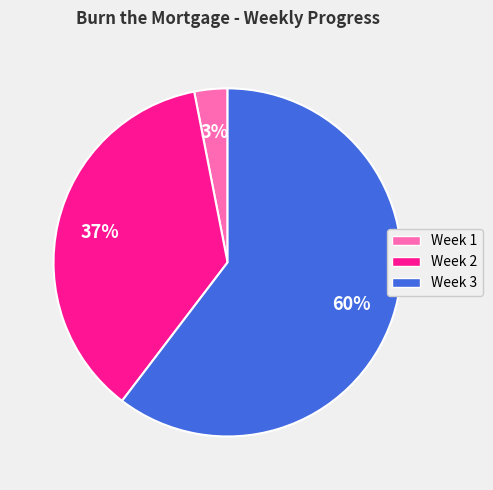

Is the sum of Week 3 and Week 2 greater than half?

Yes